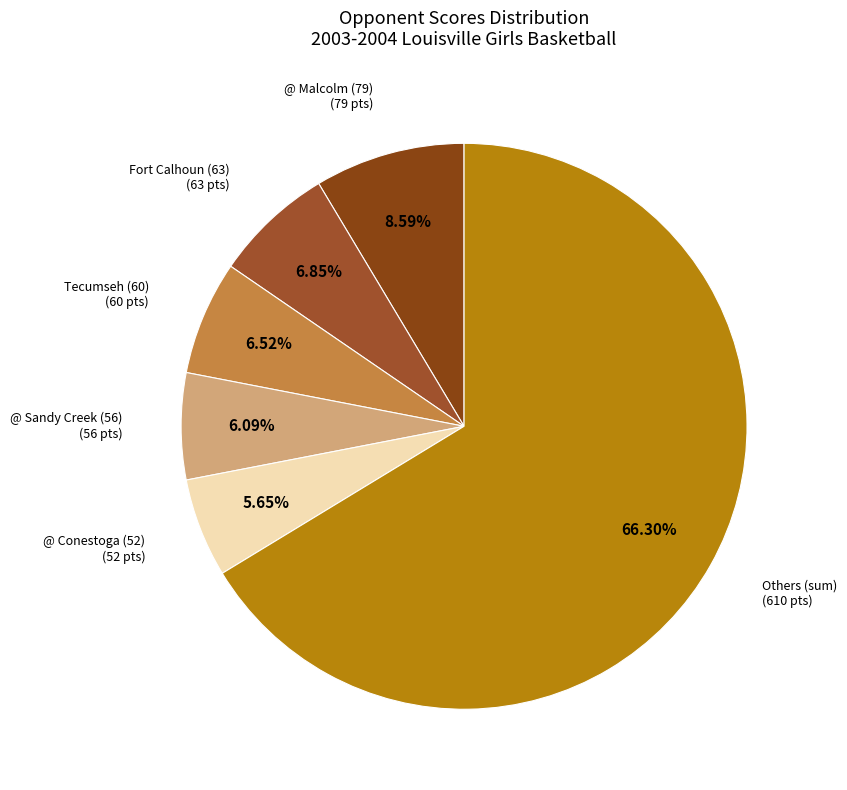

How many segments does this pie chart have?

6